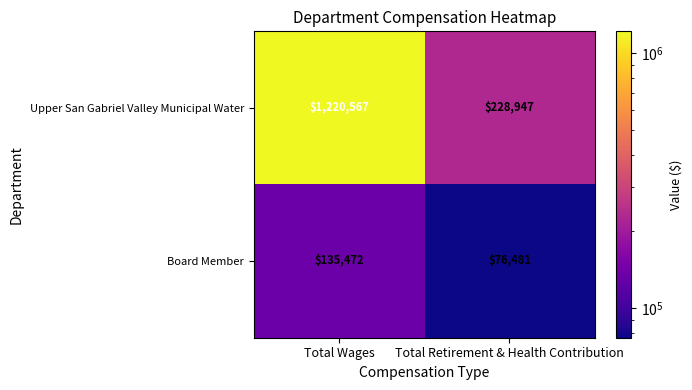

Rank the categories by Upper San Gabriel Valley Municipal Water value from highest to lowest.

Total Wages, Total Retirement & Health Contribution